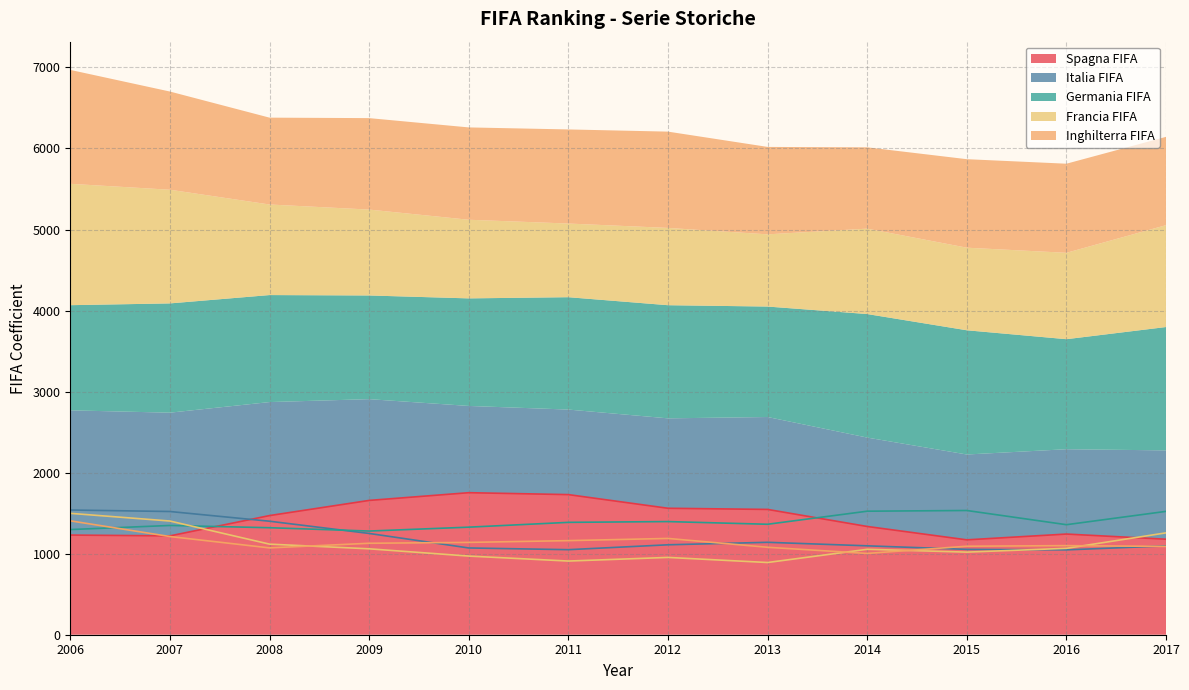

What is the difference between the highest and lowest values at 2014?

521.2